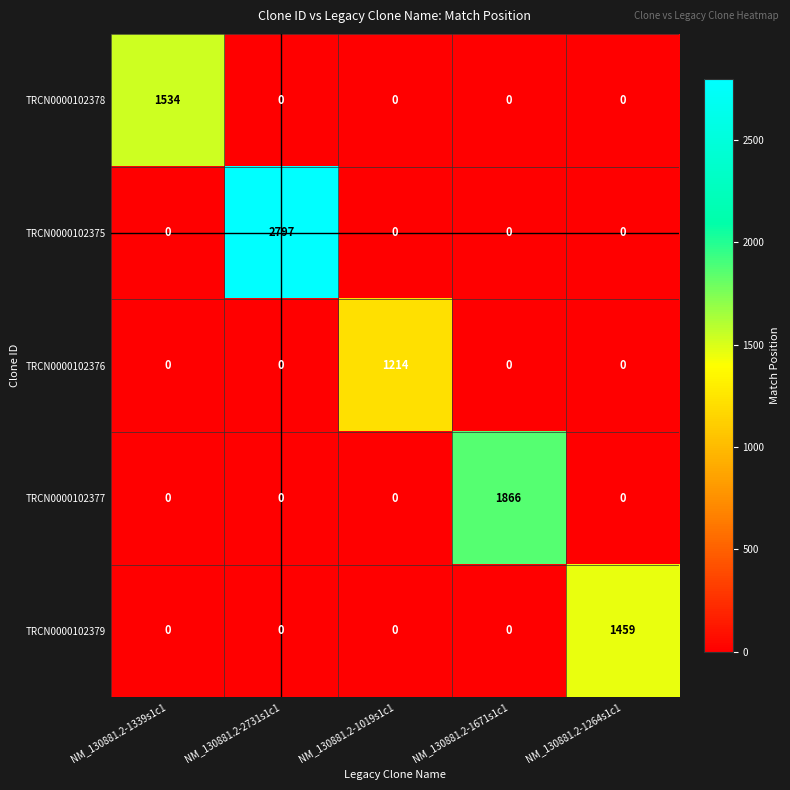

True or false: TRCN0000102378 has a value of 0 at NM_130881.2-1019s1c1.

True